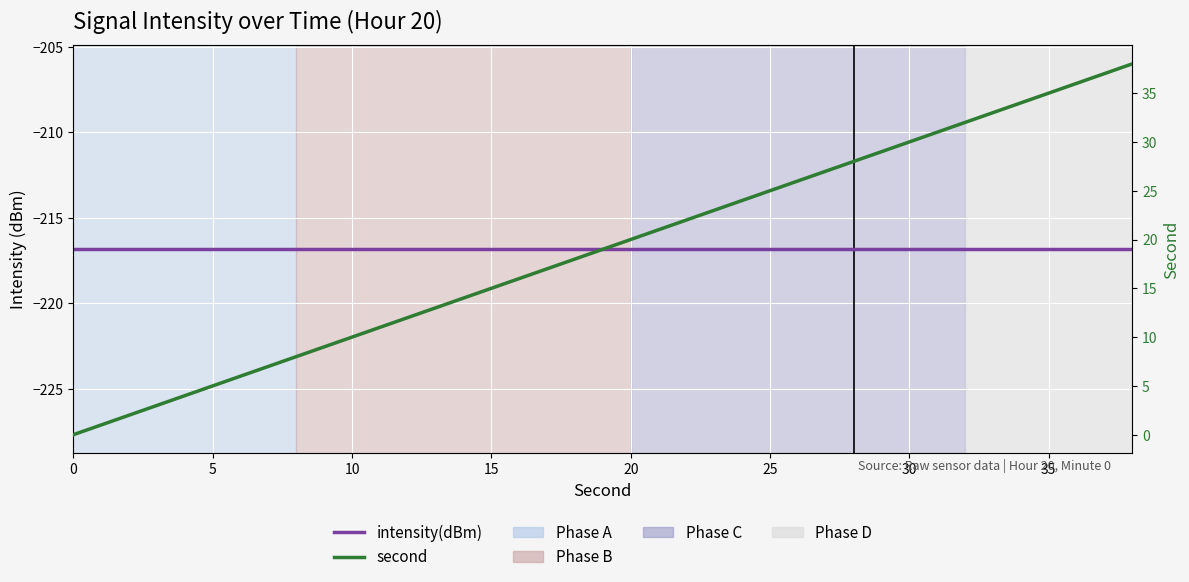

How many series are shown in this chart?

2